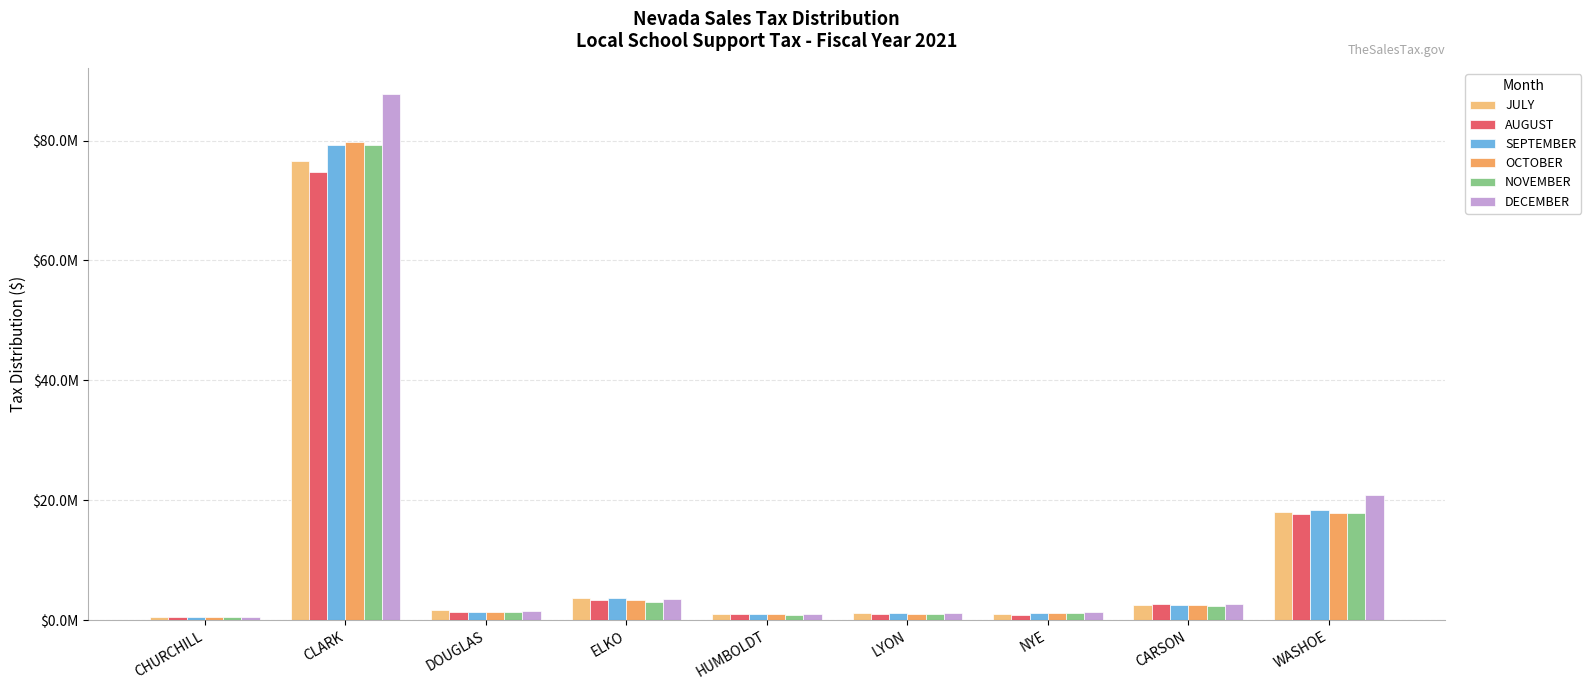

At which label does NOVEMBER first exceed 1448218?

CLARK